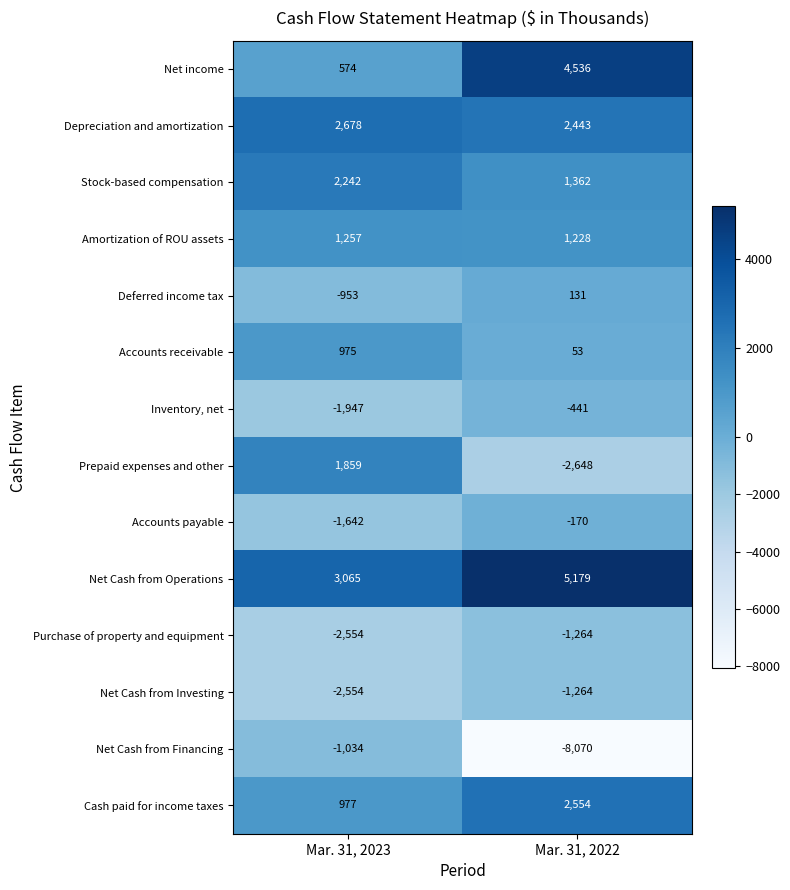

Which series changed the most between Mar. 31, 2023 and Mar. 31, 2022?

Net Cash from Financing